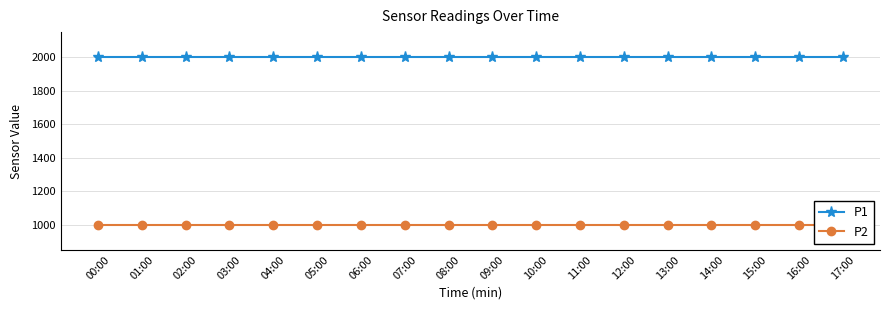

Reading left to right, what are all the values shown in this chart?

P1: 00:00=1999.9	01:00=1999.9	02:00=1999.9	03:00=1999.9	04:00=1999.9	05:00=1999.9	06:00=1999.9	07:00=1999.9	08:00=1999.9	09:00=1999.9	10:00=1999.9	11:00=1999.9	12:00=1999.9	13:00=1999.9	14:00=1999.9	15:00=1999.9	16:00=1999.9	17:00=1999.9
P2: 00:00=999.9	01:00=999.9	02:00=999.9	03:00=999.9	04:00=999.9	05:00=999.9	06:00=999.9	07:00=999.9	08:00=999.9	09:00=999.9	10:00=999.9	11:00=999.9	12:00=999.9	13:00=999.9	14:00=999.9	15:00=999.9	16:00=999.9	17:00=999.9